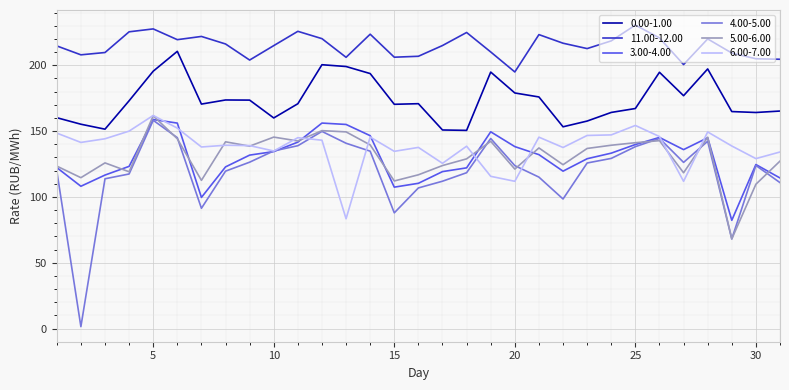

True or false: 11.00-12.00 and 3.00-4.00 cross at least once.

False